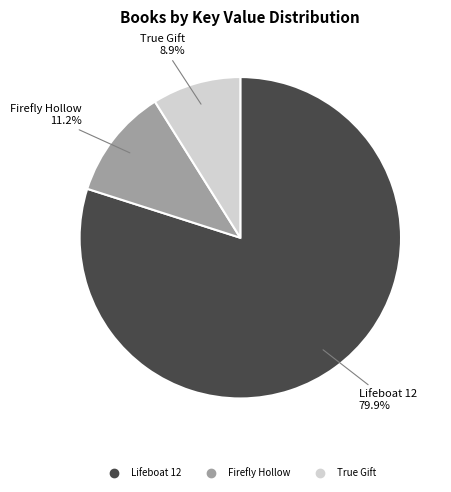

To the nearest percent, what percentage of the pie is Lifeboat 12?

80%